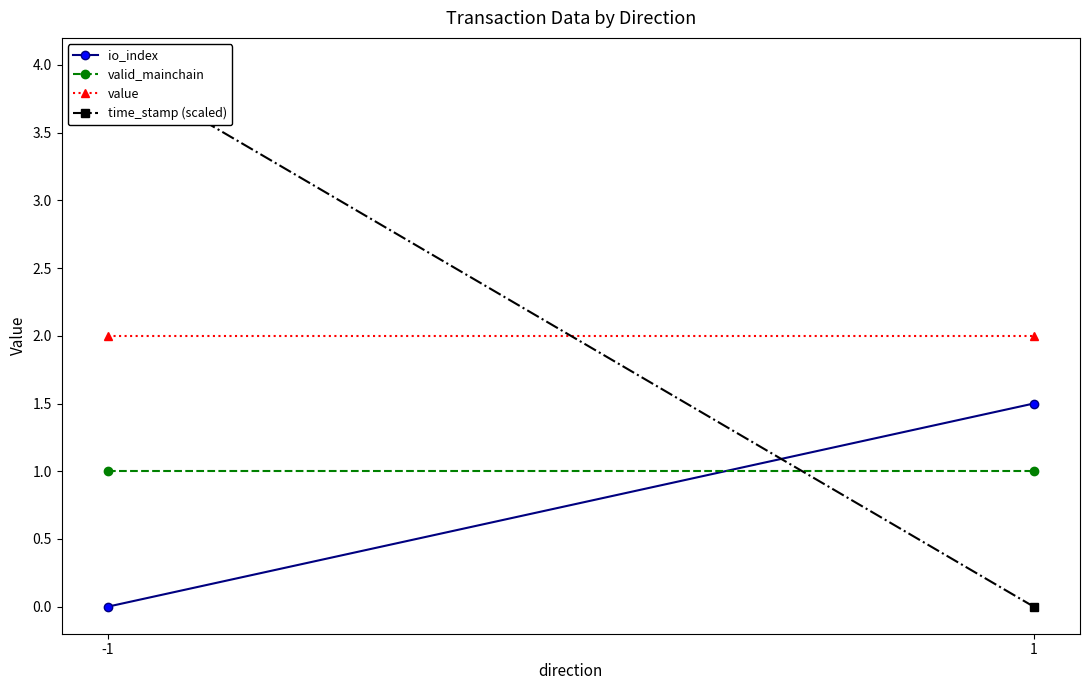

What is the difference between the maximum and minimum values in the io_index series?

1.5